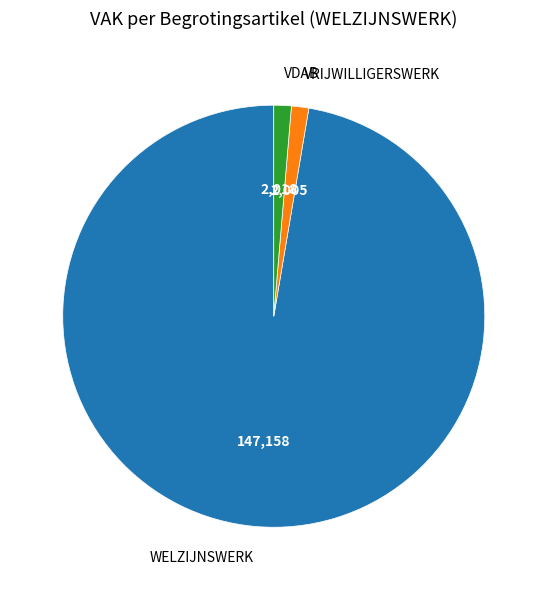

Is it true that VDAB is 8% of the pie?

False